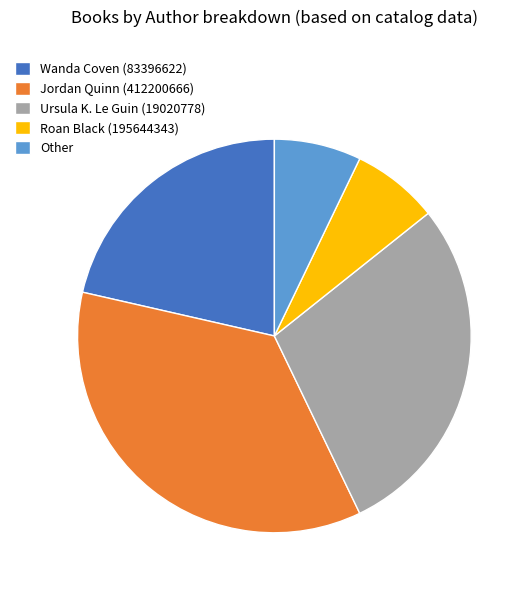

Approximately how many times larger is the value at Other compared to Wanda Coven (83396622)?

0.3